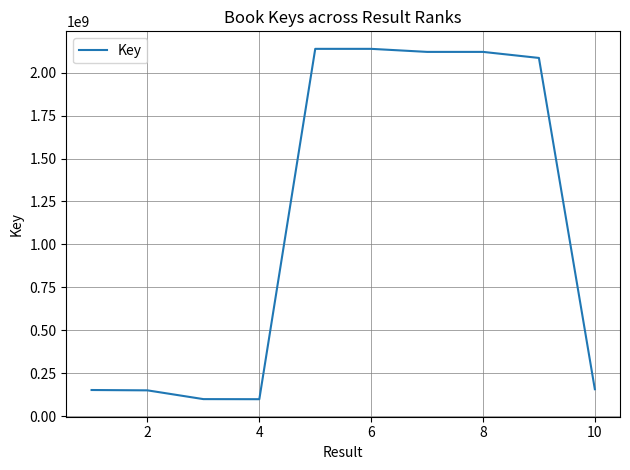

What is the greatest value displayed?

2137602474